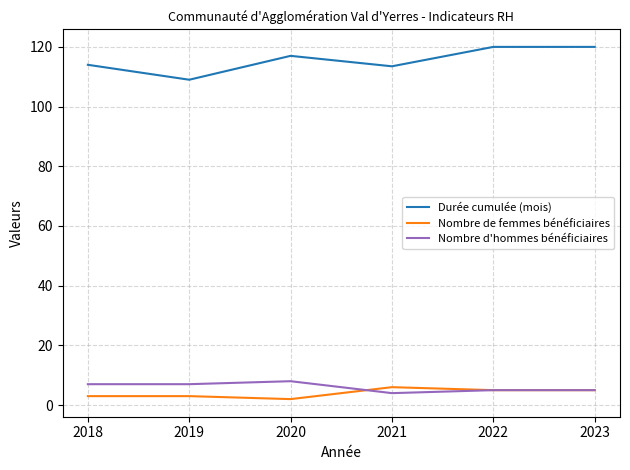

What is the average value of the Durée cumulée (mois) series?

115.6